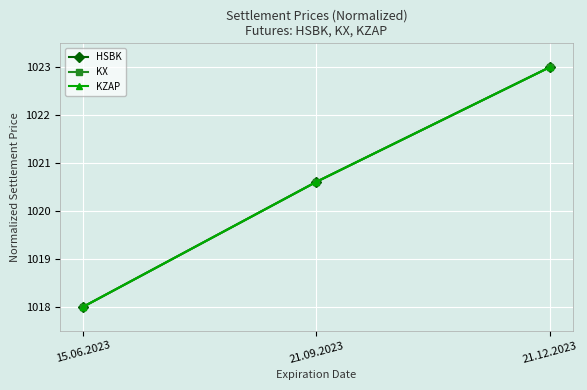

Read the HSBK value at 21.09.2023.

1020.6